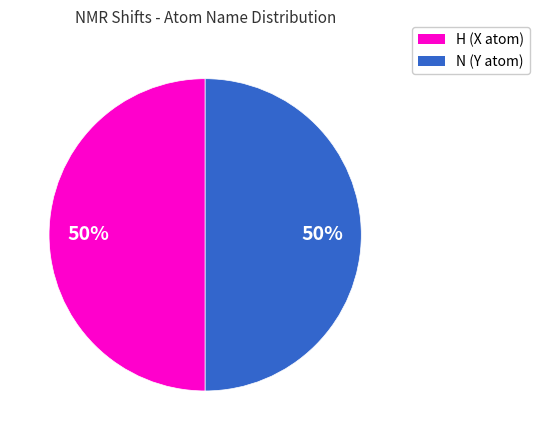

Count the number of slices in the pie.

2